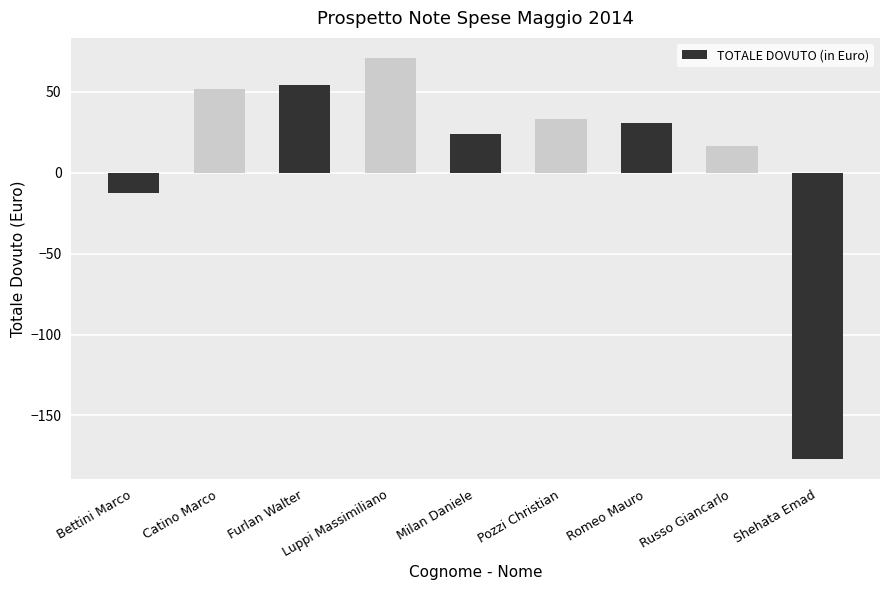

True or false: the data shows 51.8 at Catino Marco.

True